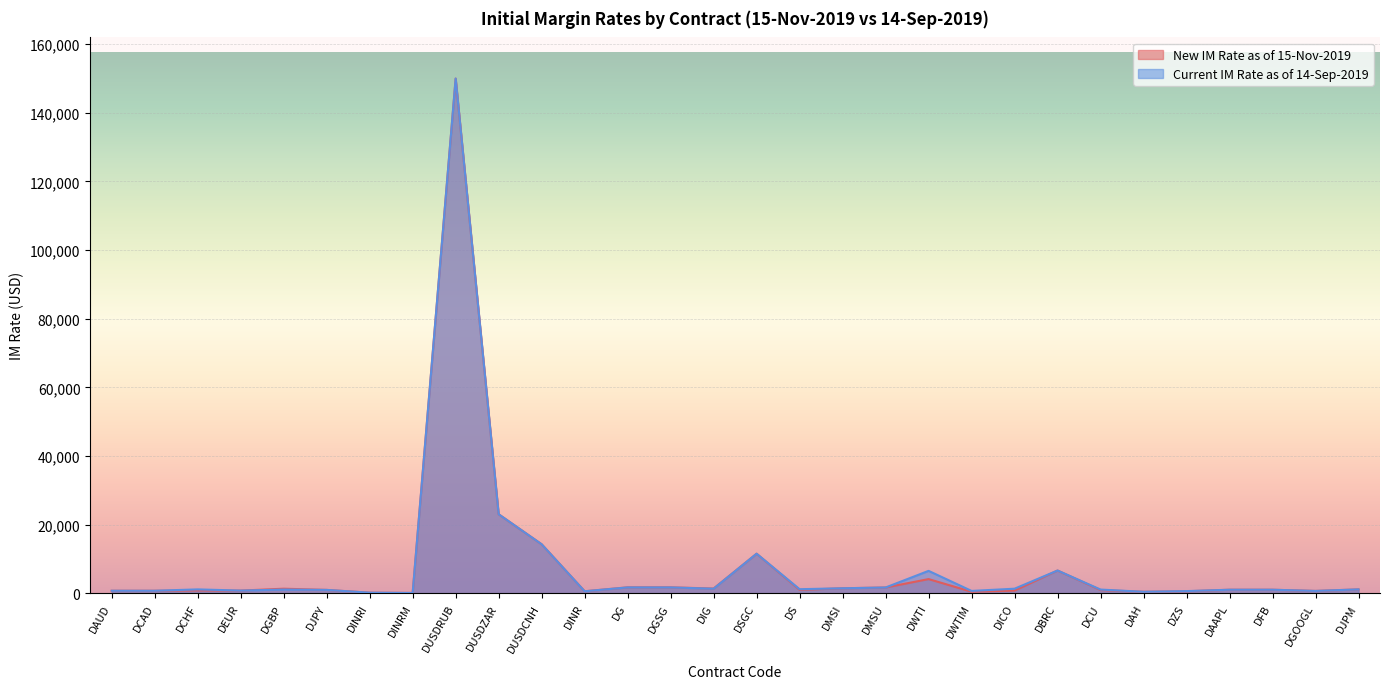

What is the difference between the maximum and second lowest values in the Current IM Rate as of 14-Sep-2019 series?

149860